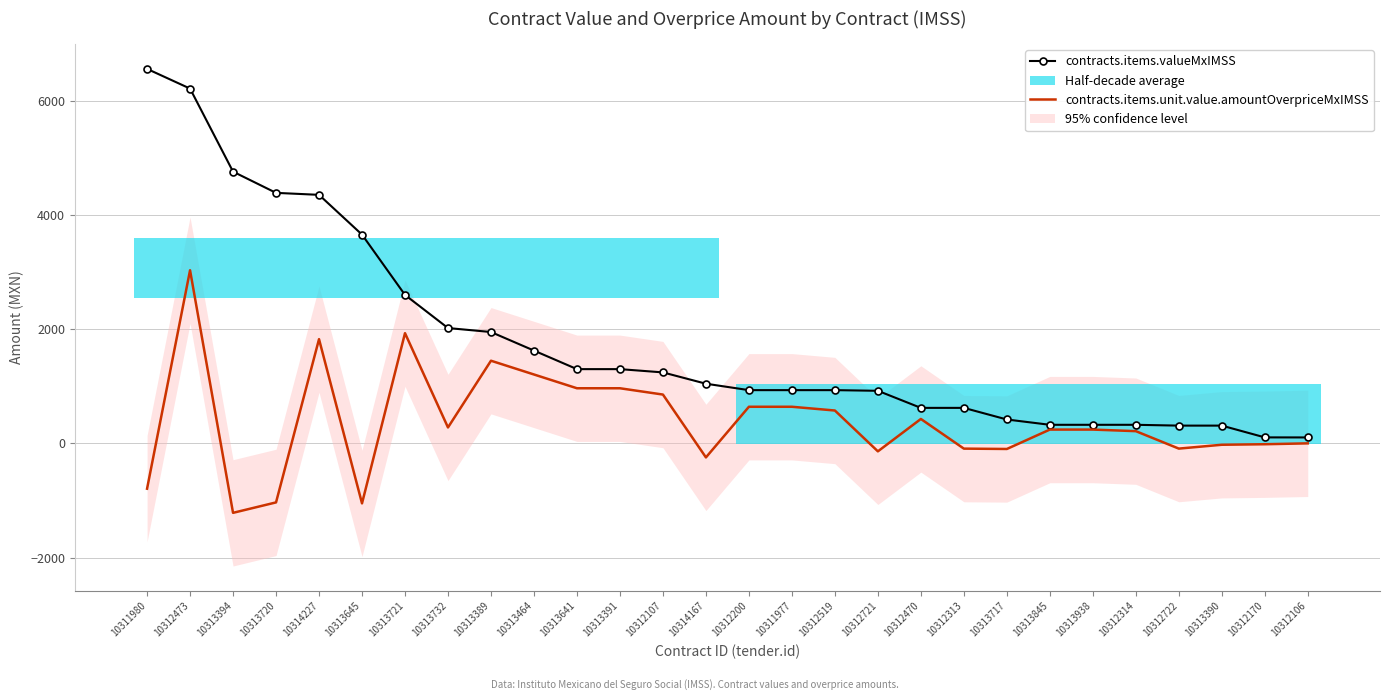

Is this an area chart (filled region under the line)?

No